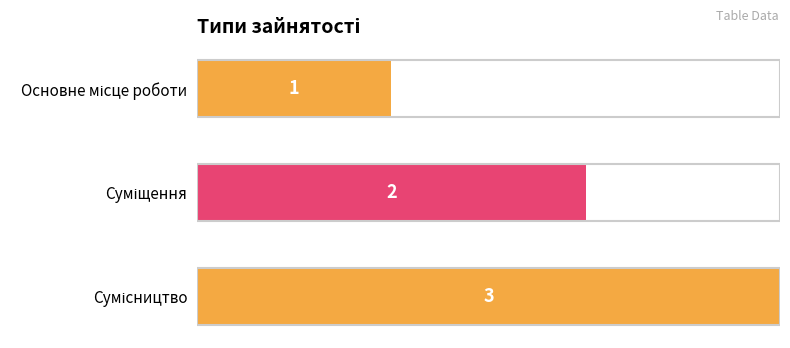

How many categories are shown in the chart?

3